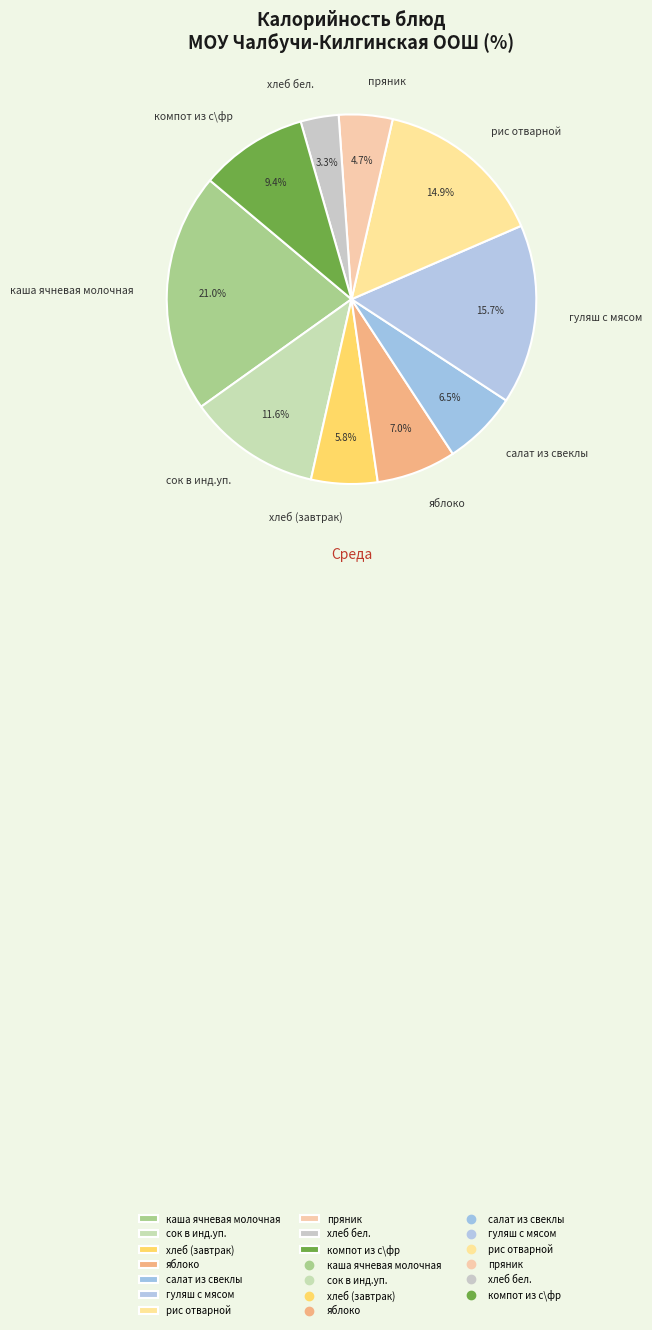

To the nearest percent, what is the difference between the largest and smallest slice percentages?

18%